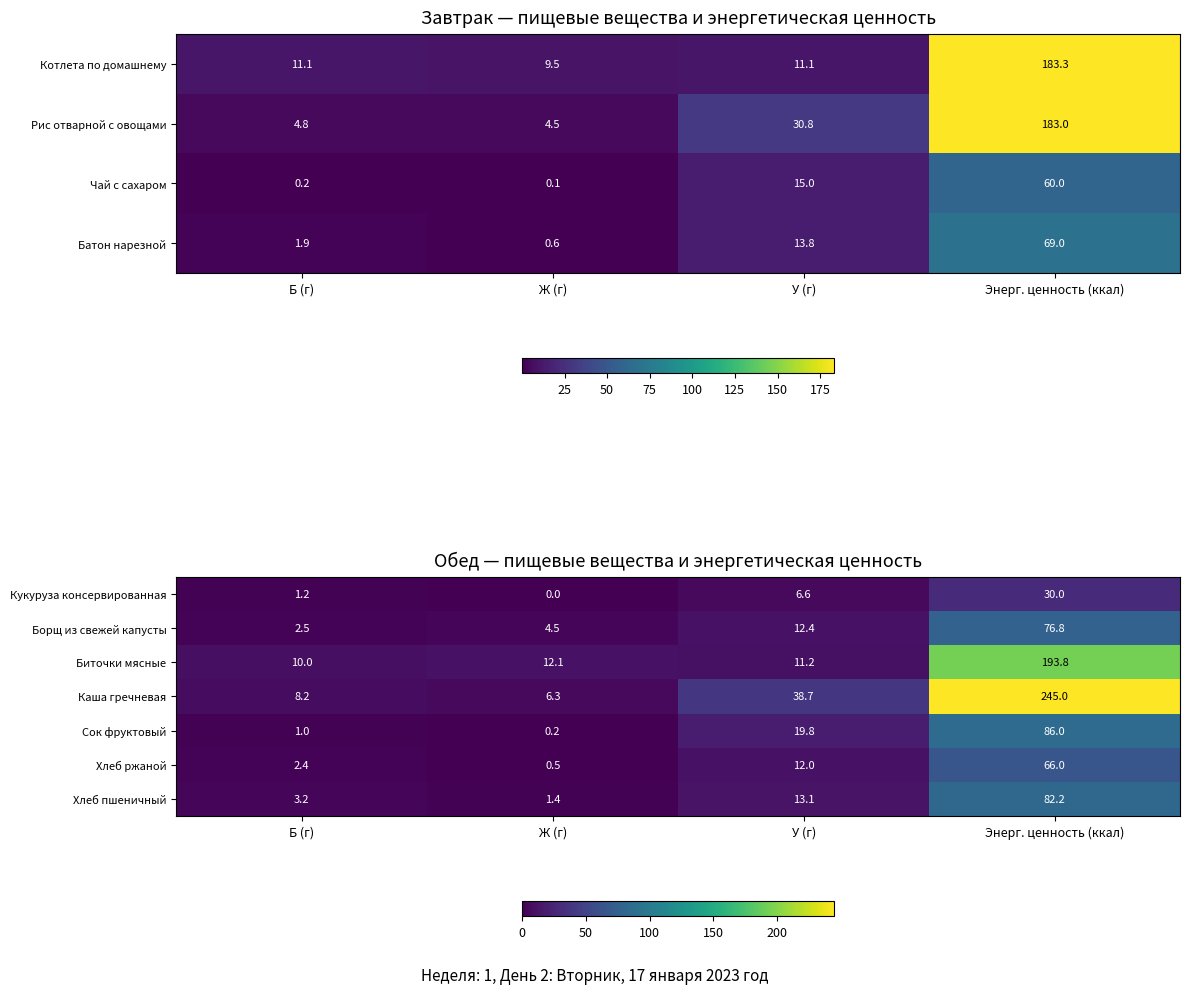

Which has a higher value, Энерг. ценность (ккал) or Б (г)?

Энерг. ценность (ккал)